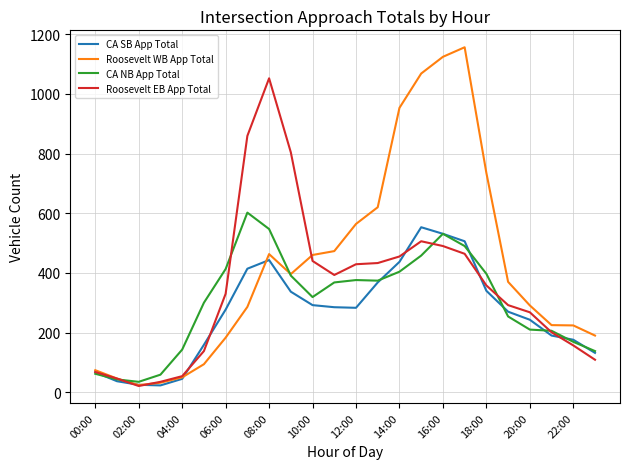

Which series has the largest total across all categories?

Roosevelt WB App Total